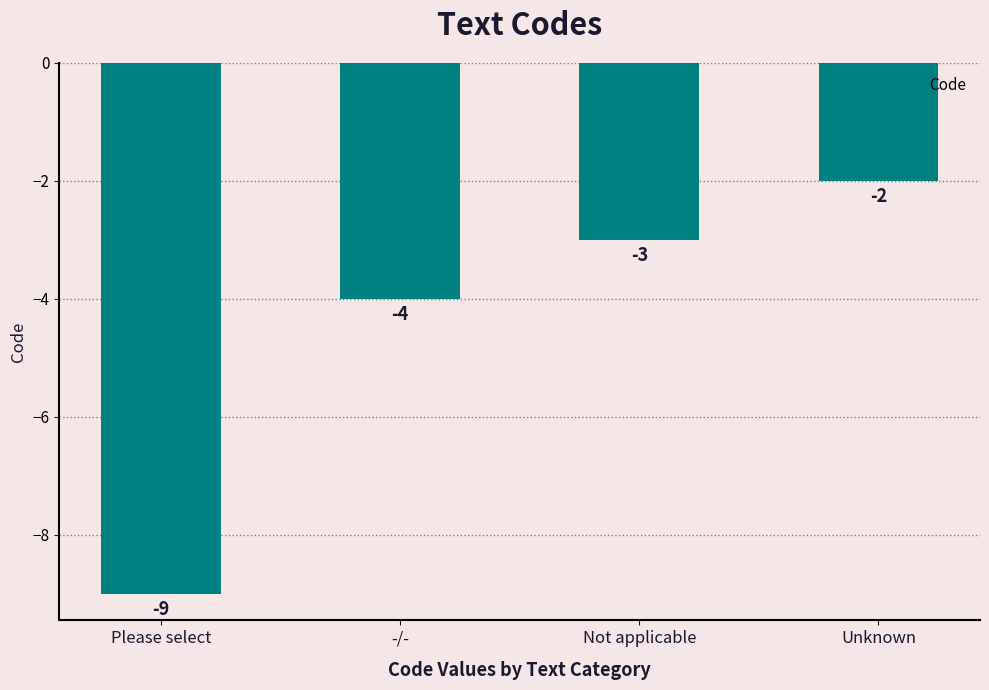

What is the sum of the values at Please select and -/-?

-13